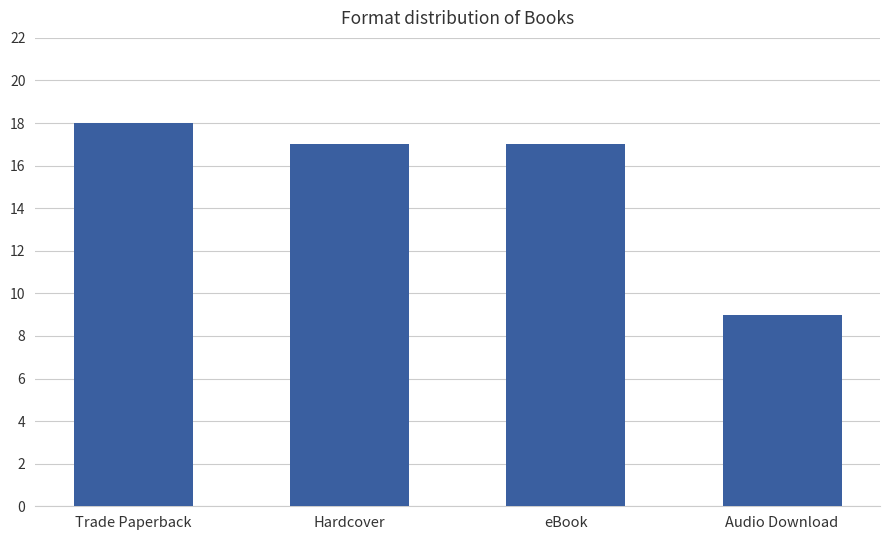

What value does the data have at Trade Paperback?

18